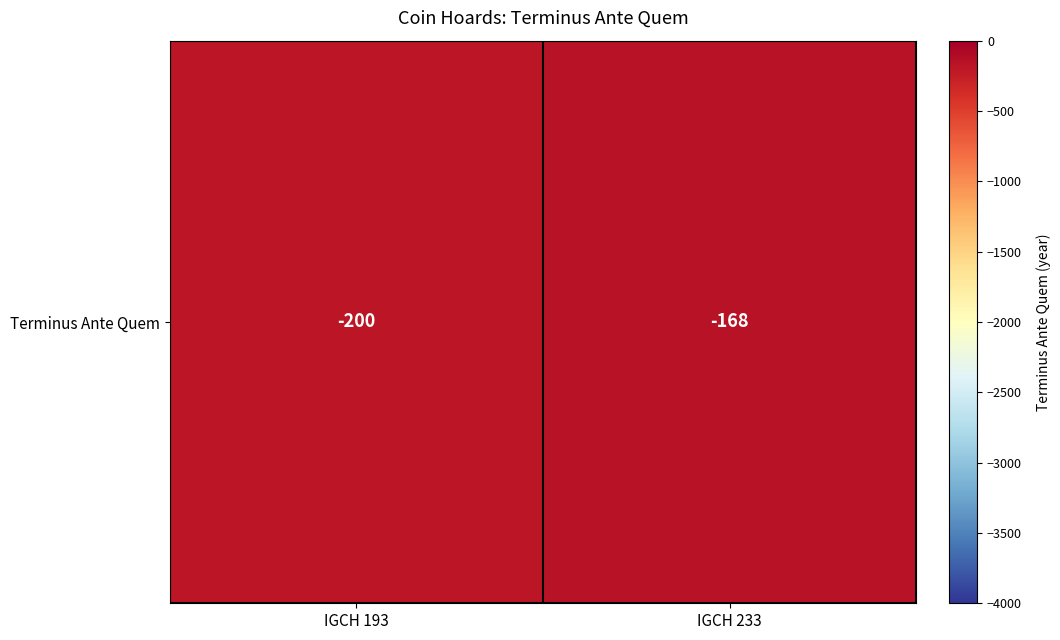

Reading left to right, what are all the values shown in this chart?

-200	-168